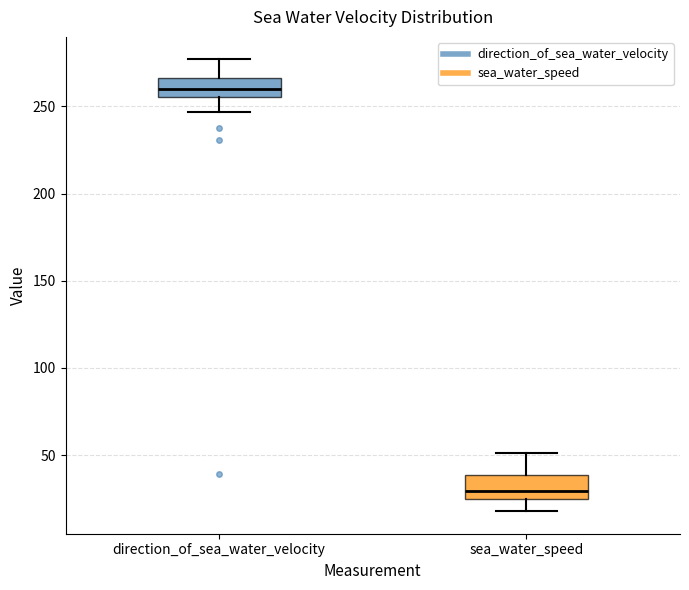

Where is the lower edge of the box for sea_water_speed on the y-axis? The values are not printed on the chart, so give them approximately, as read against the axis.

25